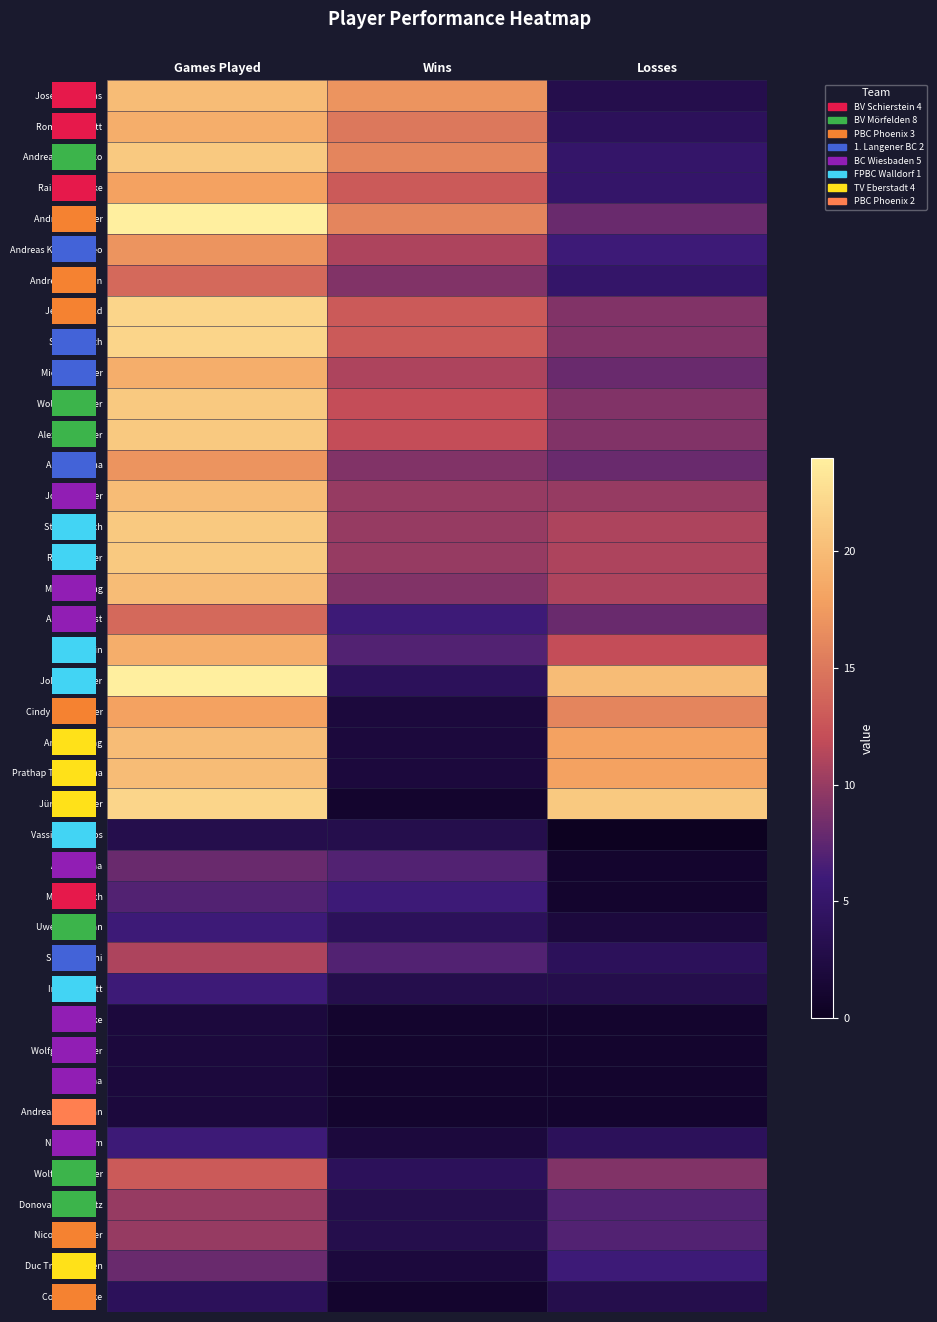

List the series in order of their peak value, highest first.

Andreas Schäfer, Johann Walter, Jens Nietzold, Stefan Mieth, Jürgen Spieker, Andreas Schmidko, Wolfgang Maier, Alexander Elter, Stefan Rutsch, Rolf Sommer, Joseph Douglas, Jochen Sauer, Marc Sperling, Andreas Kling, Prathap Thammanna, Roman Schmitt, Michel Wagner, Ilja Kalinin, Rainer Janecke, Cindy Wurzbacher, Andreas Kupfer-Puleo, Achim Malina, Andreas Woodfin, Anton Oberst, Wolfgang Weber, Shoaib Amini, Donovan Steinmetz, Nico Eisenhauer, Arash Barna, Duc Trong Nguyen, Marco Fritsch, Uwe Jungmann, Ingo Schmitt, Nabil Ibrahim, Corina Domke, Vassilios Orfanos, Jonas Finke, Wolfgang Pferrer, Ali Ridha, Andreas Hammann